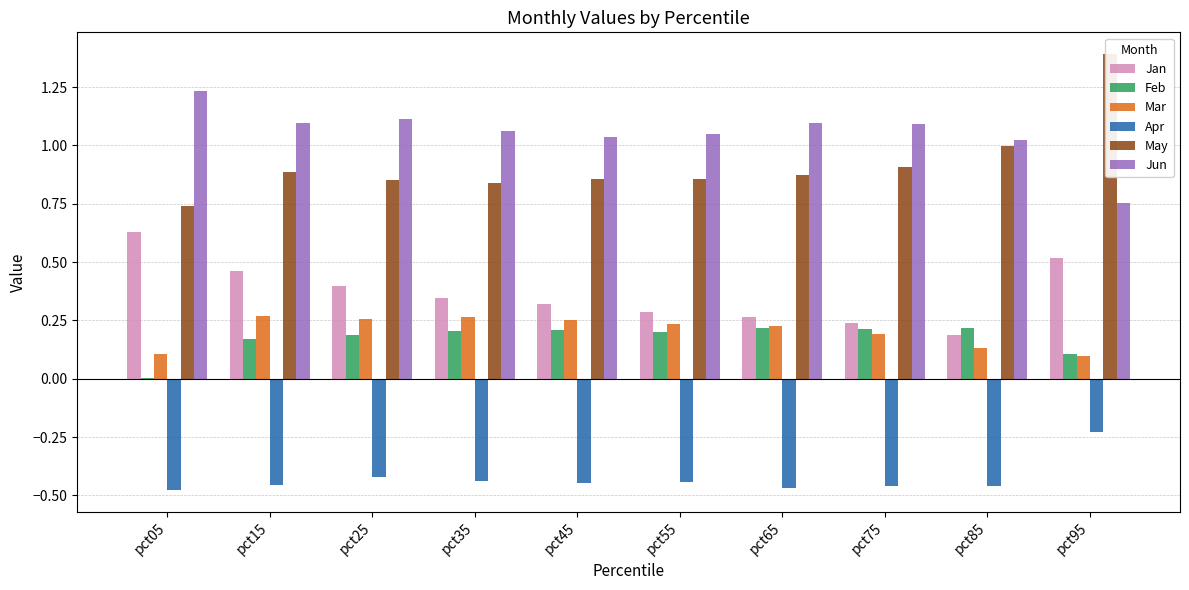

What is the difference between the second highest and minimum values in the Mar series?

0.2